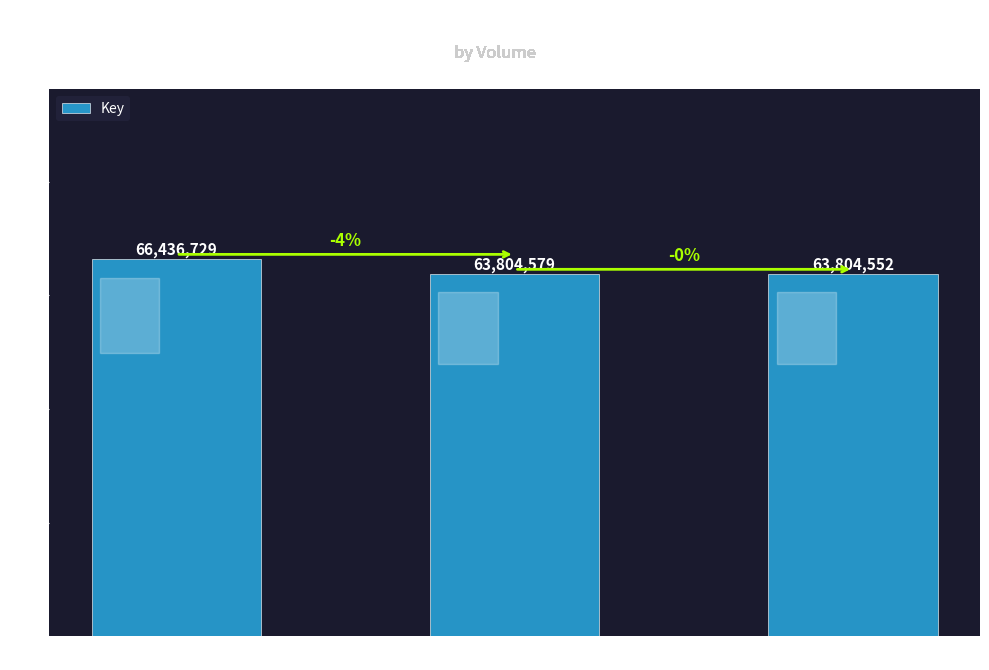

What is the greatest value displayed?

66436729